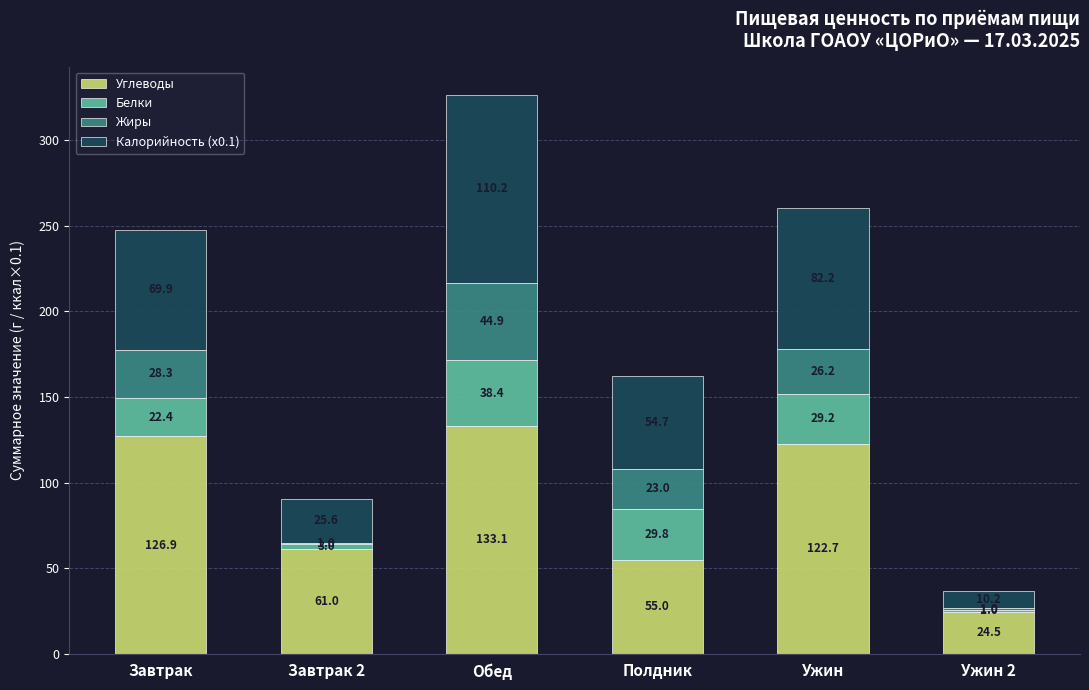

At which category is the sum across all series the highest?

Обед